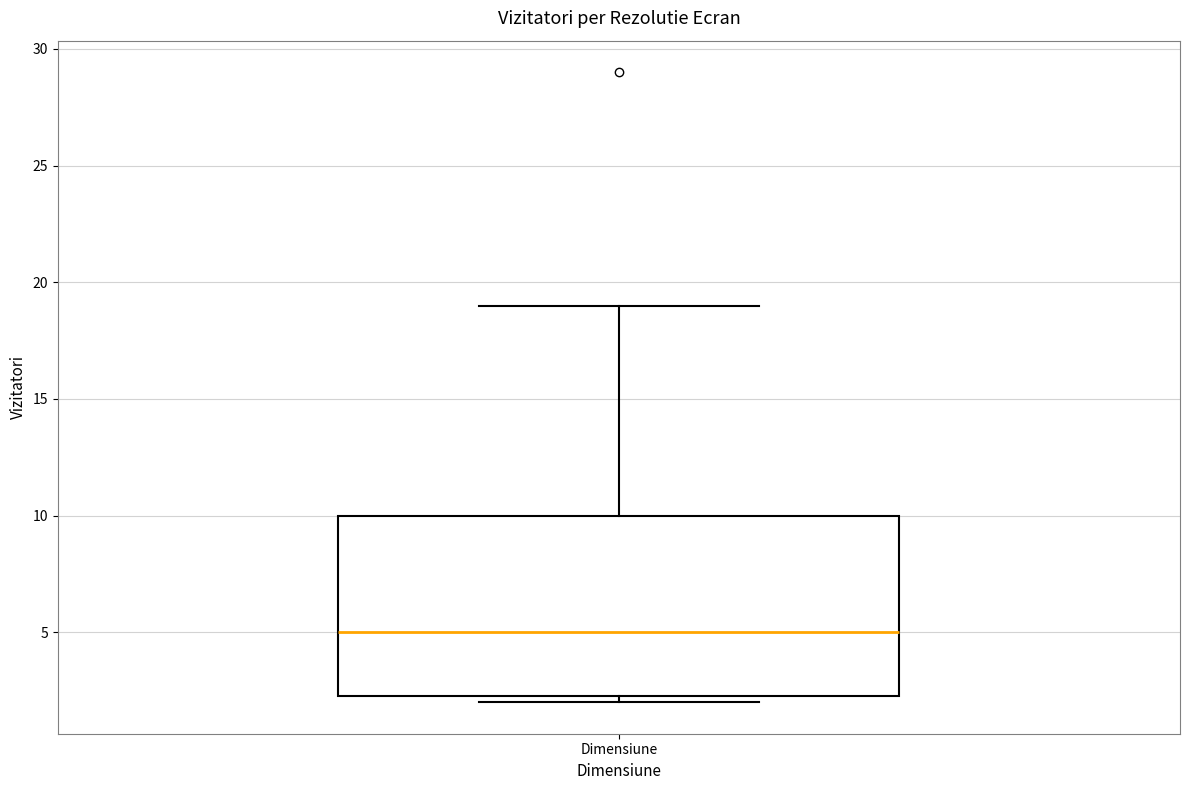

Transcribe this box plot: give where the median line is, the range the box spans, and where the two whiskers end, as read against the y-axis. The values are not printed on the chart, so give them approximately, as read against the axis.

median 5.0, box 2.5 to 10.0, whiskers 2.0 to 19.0